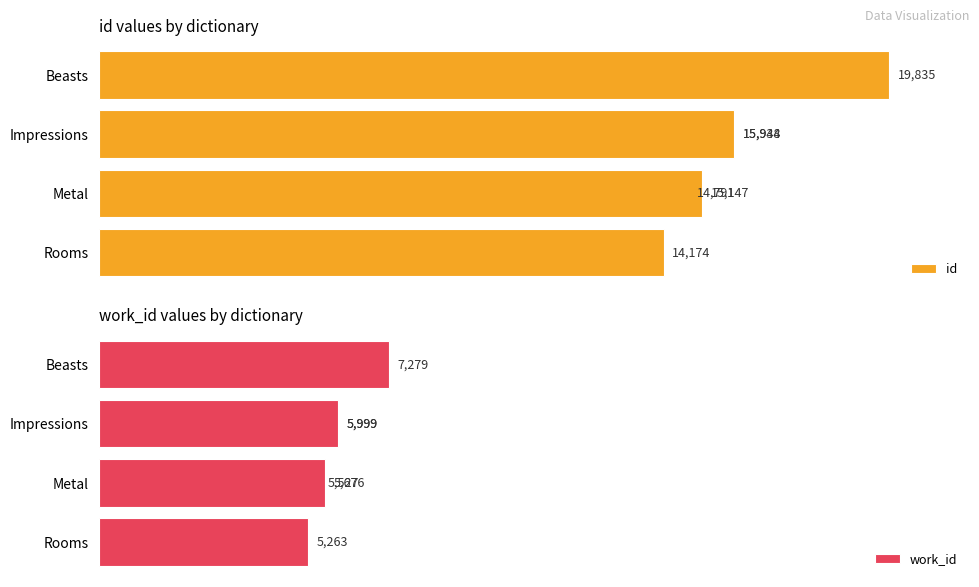

What is the minimum value for work_id?

5263